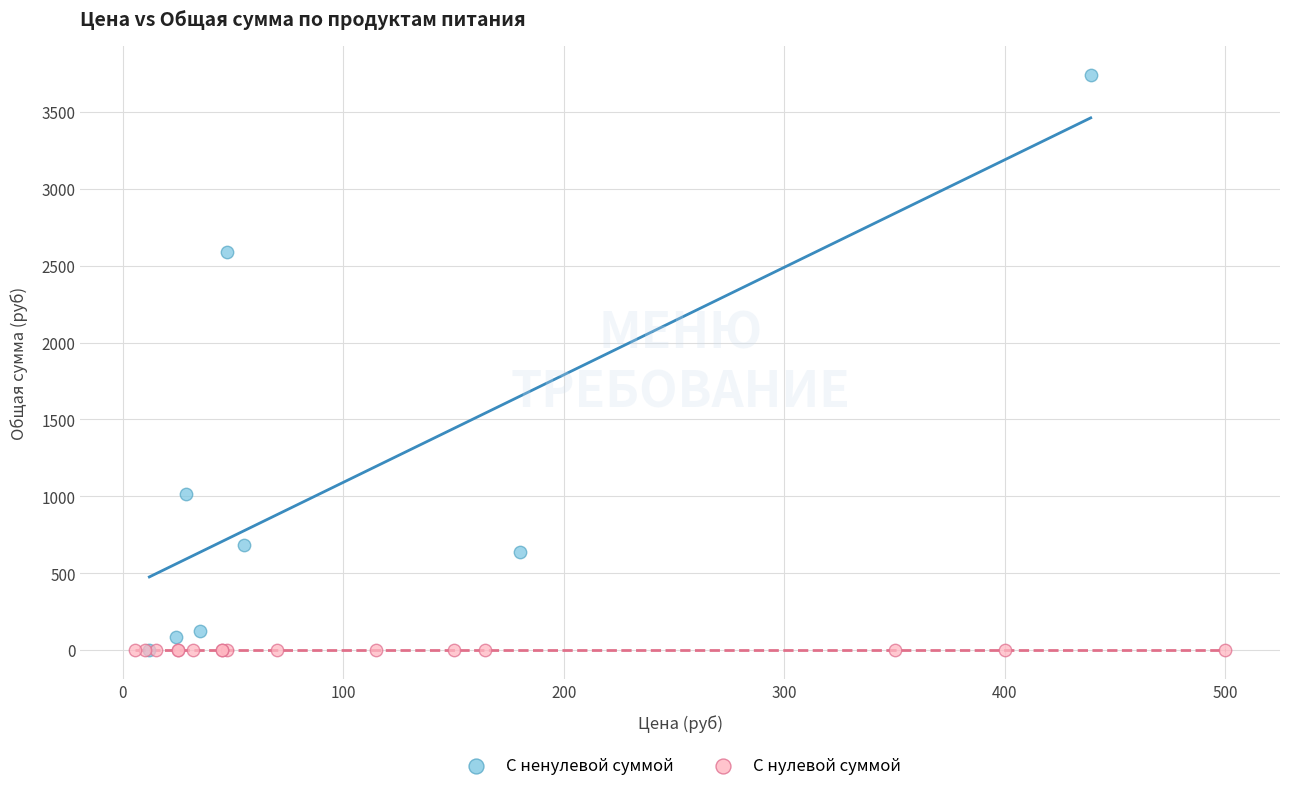

Which series contains the highest Y value?

С ненулевой суммой